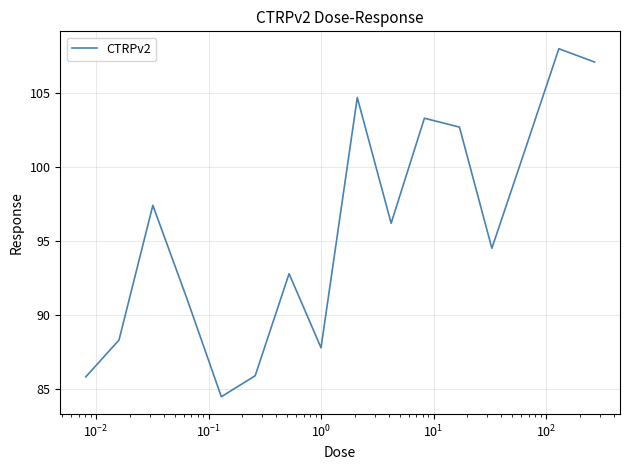

What is the difference between the maximum and minimum values?

23.5